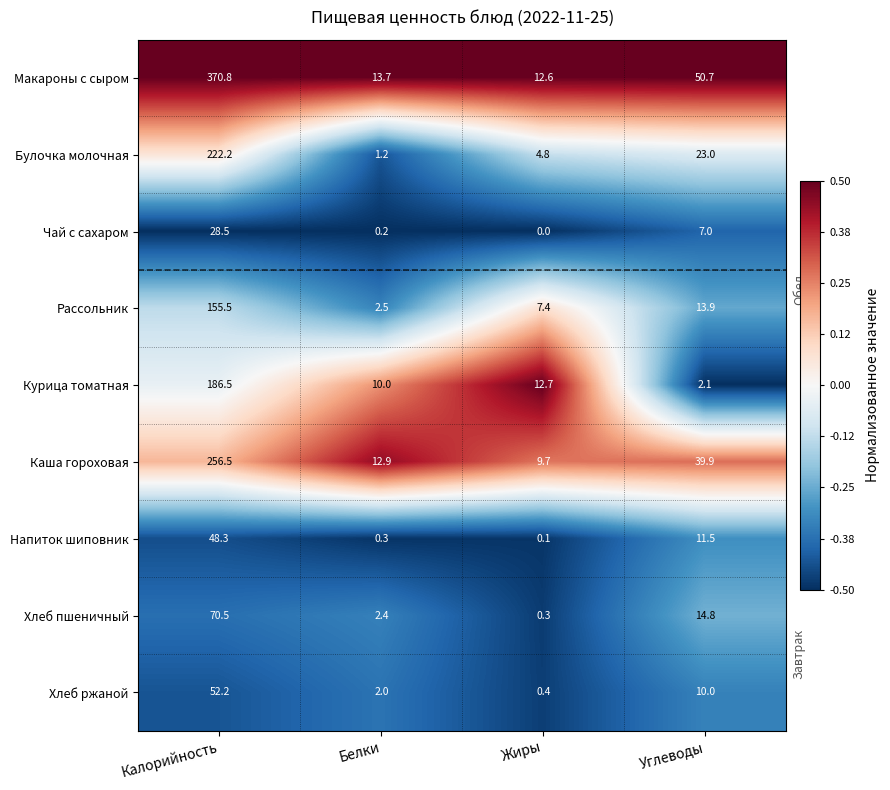

Is it true that Макароны с сыром equals 5.0 at Жиры?

False